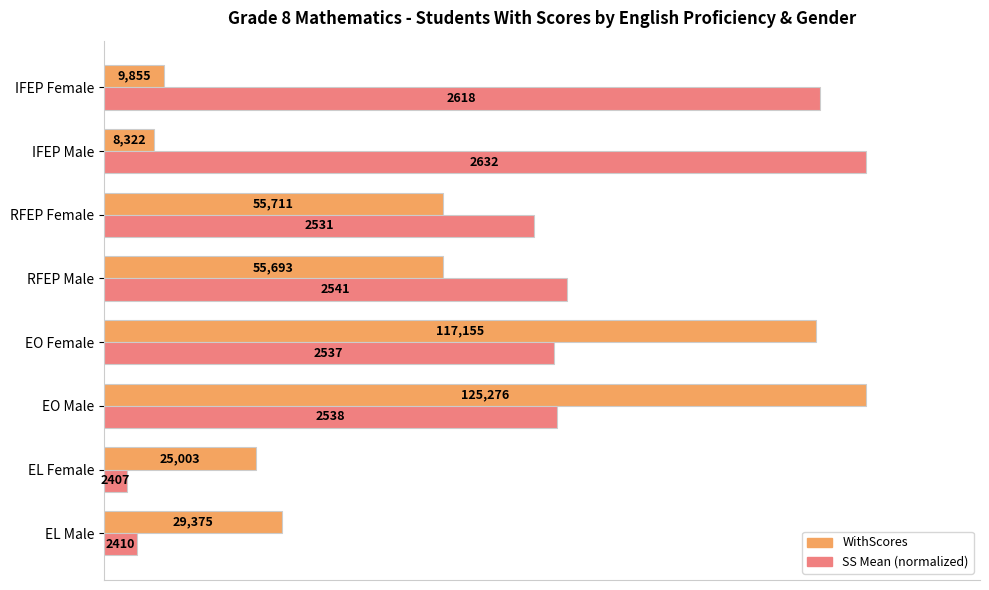

What are all the series names shown in the legend?

WithScores, SS Mean (normalized)